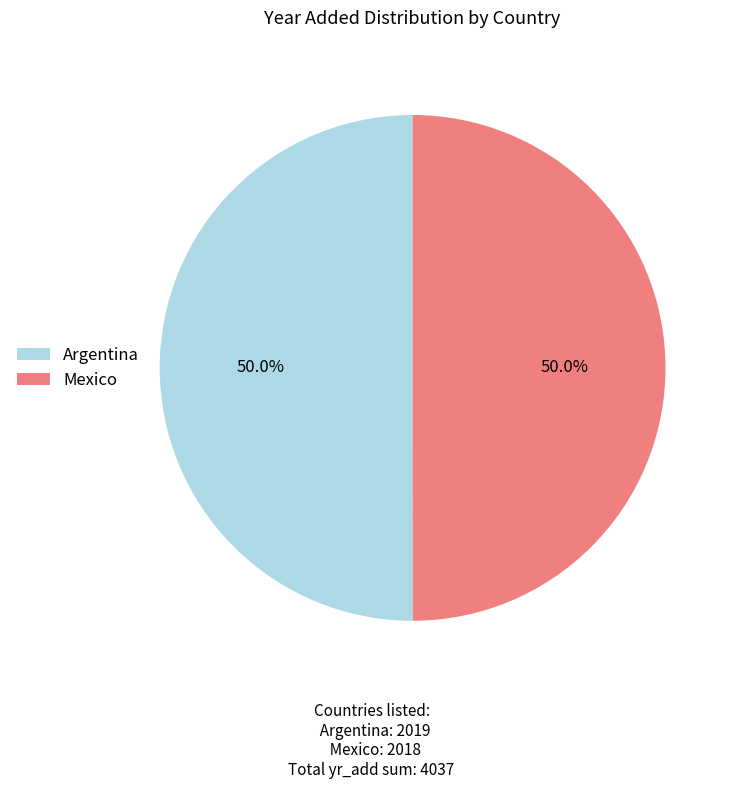

True or false: Mexico accounts for 41% of the total.

False